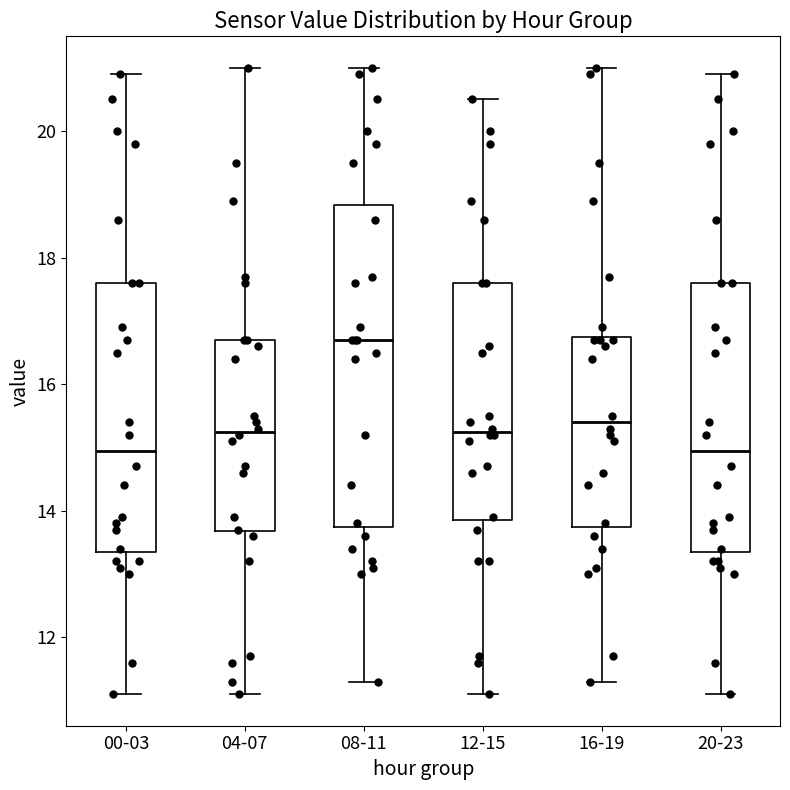

Reading left to right, read every box against the y-axis: the position of its median line, the range the box covers, and the ends of its whiskers. The values are not printed on the chart, so give them approximately, as read against the axis.

00-03: median 15.0, box 13.4 to 17.6, whiskers 11.2 to 21.0
04-07: median 15.2, box 13.6 to 16.8, whiskers 11.2 to 21.0
08-11: median 16.8, box 13.8 to 18.8, whiskers 11.4 to 21.0
12-15: median 15.2, box 13.8 to 17.6, whiskers 11.2 to 20.6
16-19: median 15.4, box 13.8 to 16.8, whiskers 11.4 to 21.0
20-23: median 15.0, box 13.4 to 17.6, whiskers 11.2 to 21.0